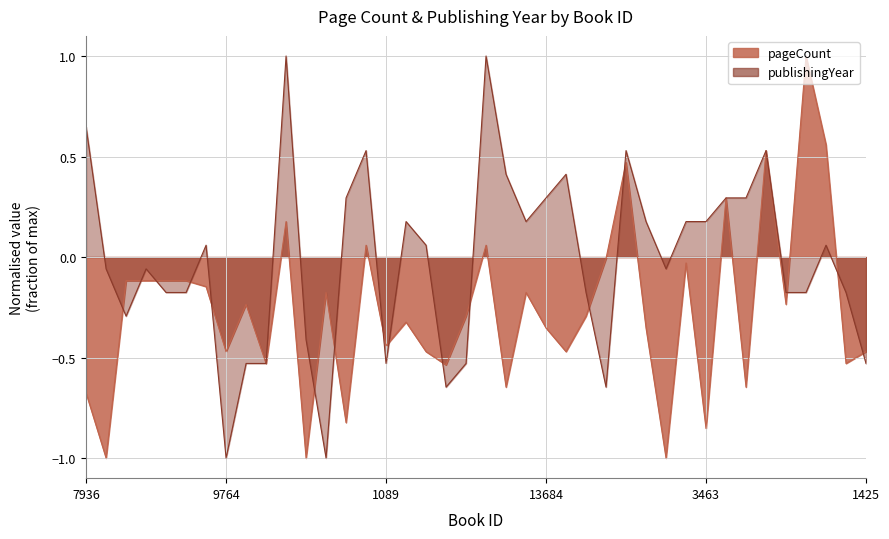

Is it true that the value at 8580 is -0.3?

False